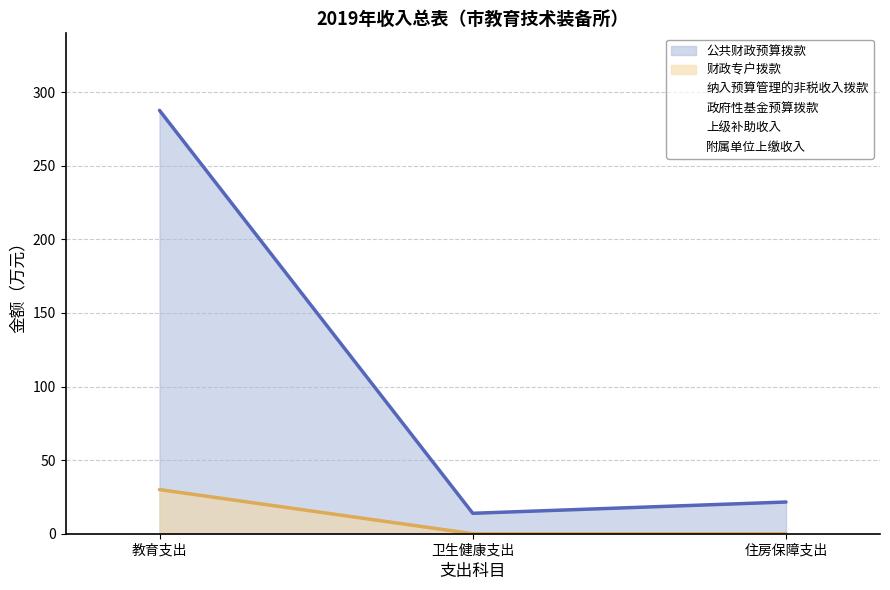

At which category does the chart reach its peak across all series?

教育支出